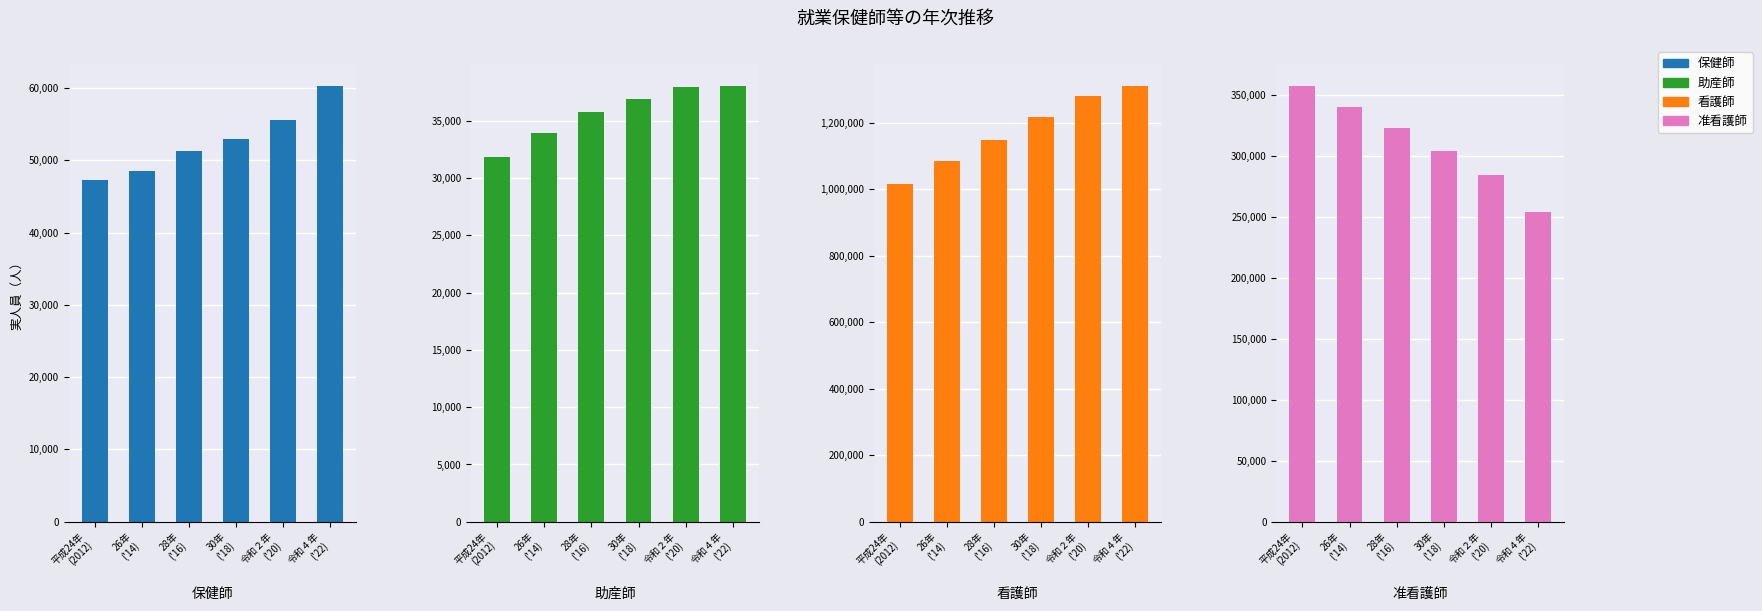

The value of 看護師 at 令和２年
('20) is 2253996. True or false?

False